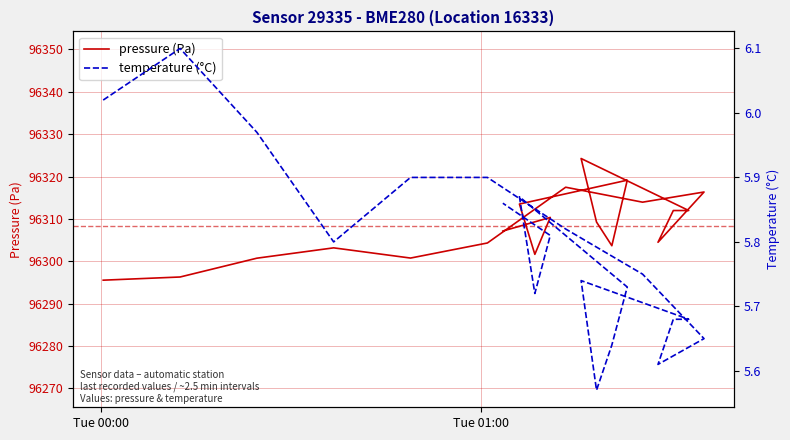

True or false: temperature (°C) and pressure (Pa) cross at least once.

False